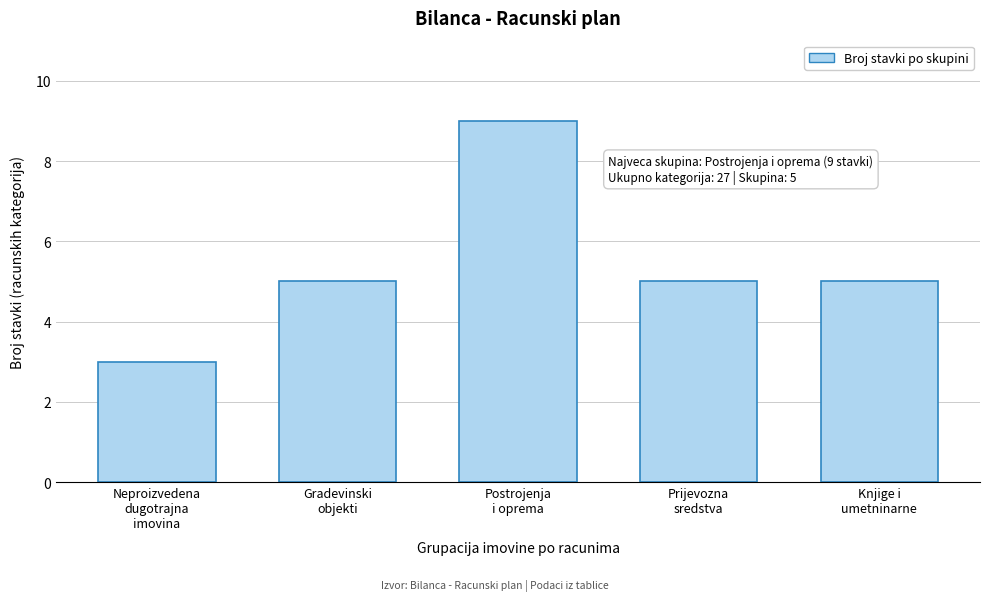

Reading left to right, what are all the values shown in this chart?

3	5	9	5	5